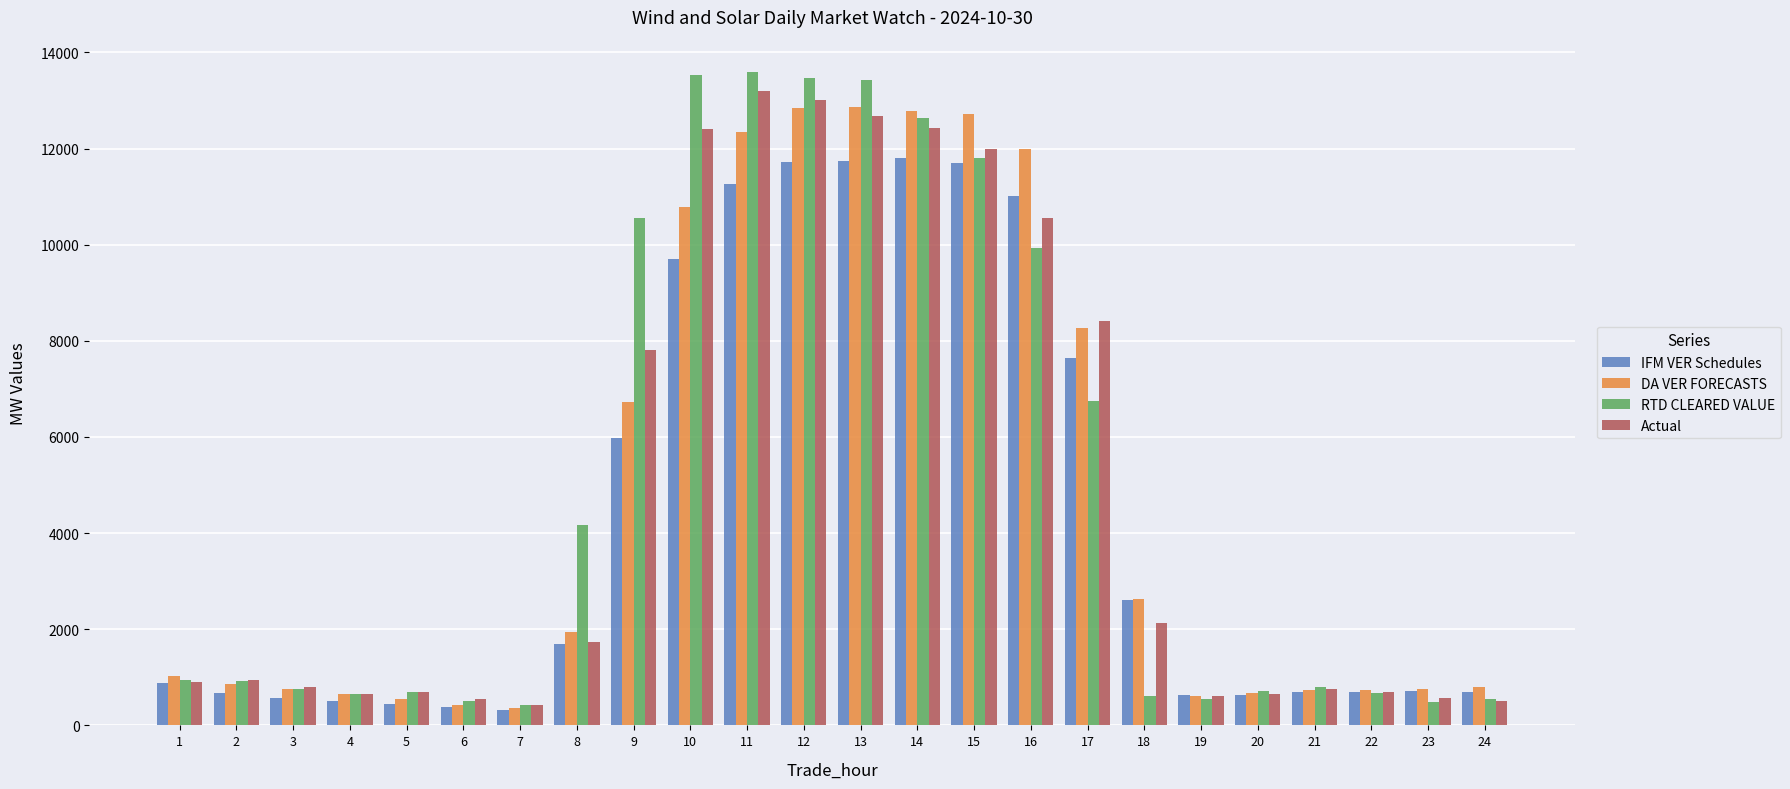

What is the difference between the highest and lowest values at 14?

988.8